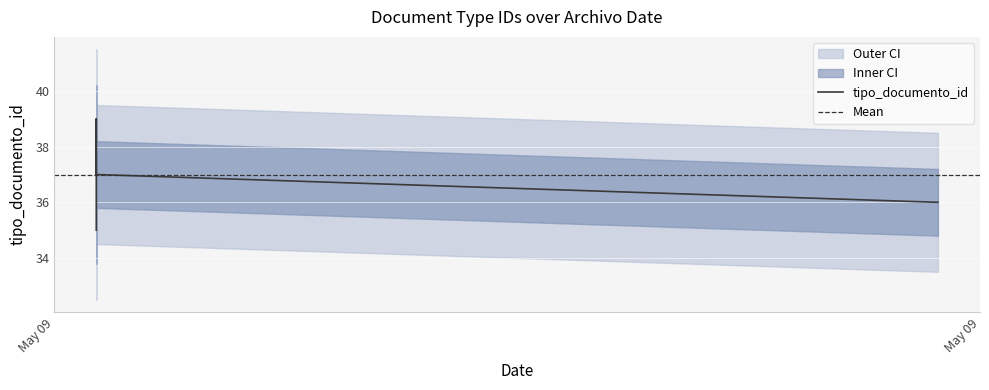

How many data points are less than 37?

2